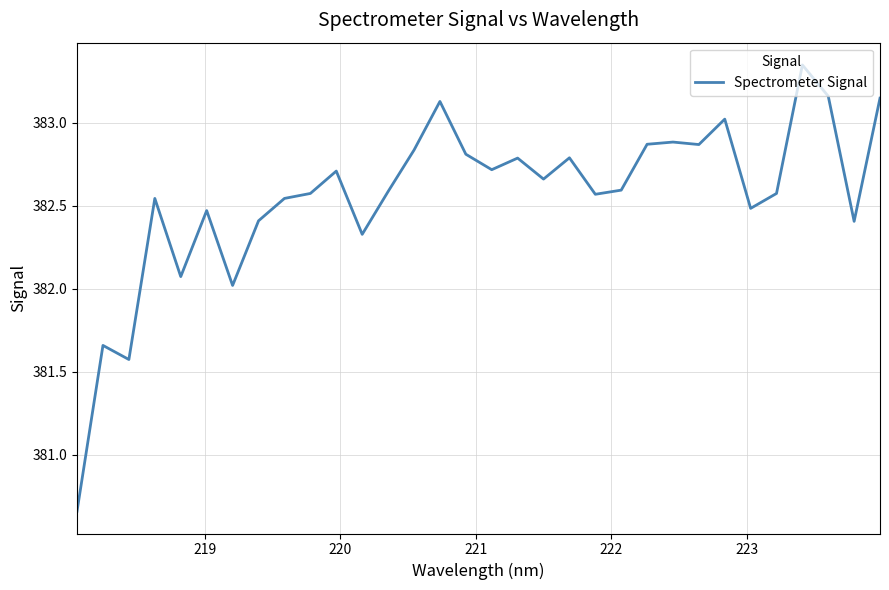

What is the difference between the maximum and minimum values?

2.7